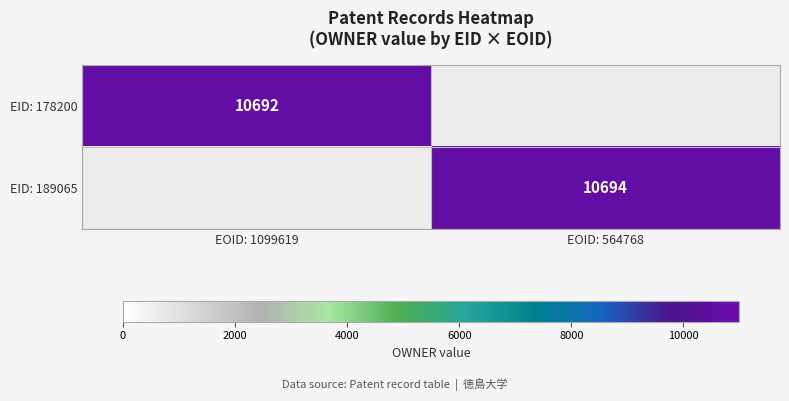

True or false: EID: 189065 has a value of 14693 at EOID: 564768.

False